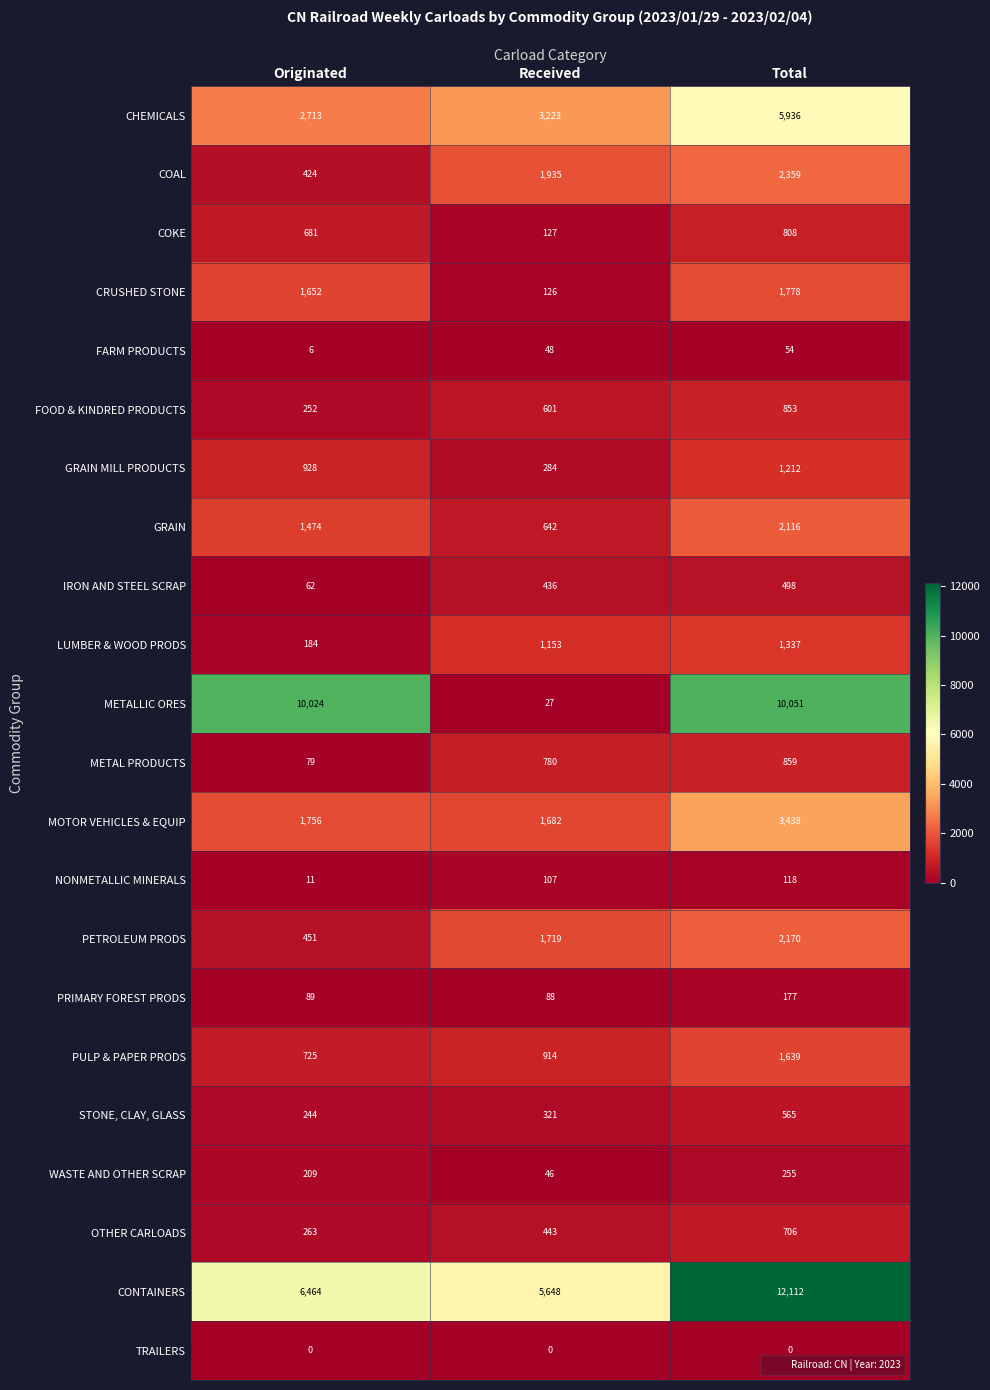

What is the difference between the maximum and minimum values in the NONMETALLIC MINERALS series?

107